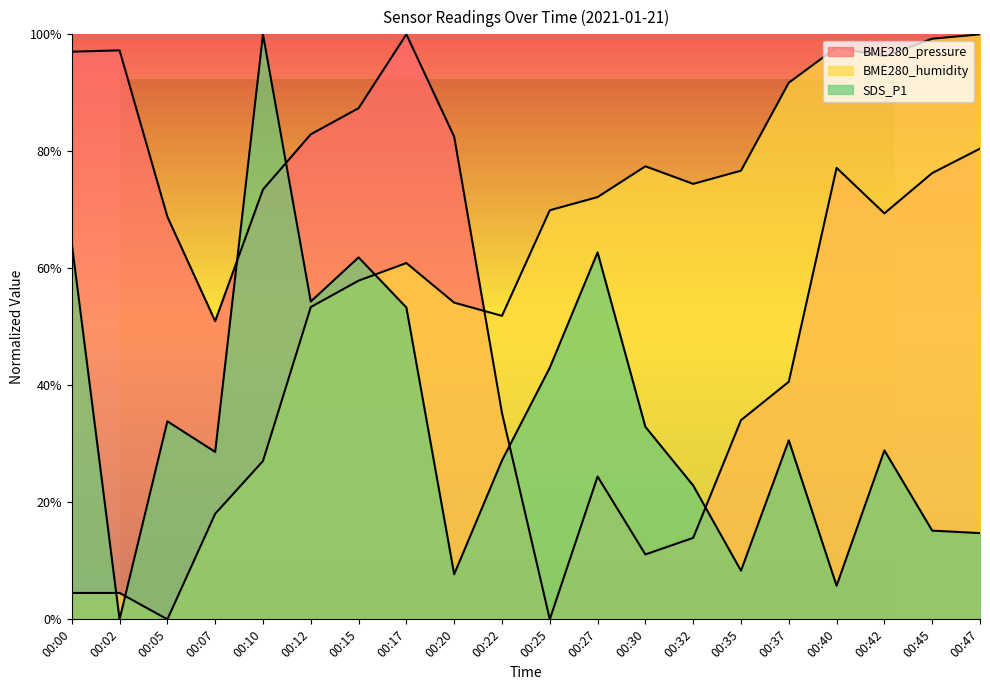

Reading left to right, list all the values displayed in this chart.

BME280_pressure: 97.0	97.3	68.8	51.0	73.5	82.9	87.4	100.0	82.5	35.3	0.0	24.4	11.1	13.9	34.0	40.6	77.2	69.4	76.3	80.5
BME280_humidity: 4.5	4.5	0.0	18.0	27.1	53.4	57.9	60.9	54.1	51.9	69.9	72.2	77.4	74.4	76.7	91.7	97.7	96.2	99.2	100.0
SDS_P1: 64.3	0.0	33.8	28.6	100.0	54.3	61.9	53.3	7.7	27.2	43.0	62.7	32.9	22.9	8.3	30.6	5.7	28.9	15.2	14.7